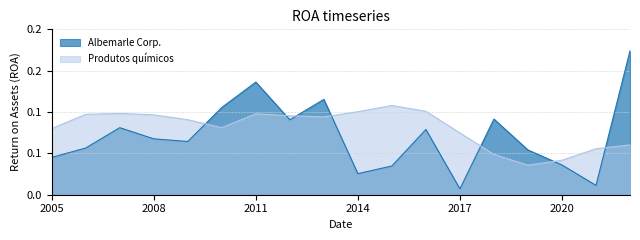

In Albemarle Corp., how many points are lower than both neighbors (excluding endpoints)?

5